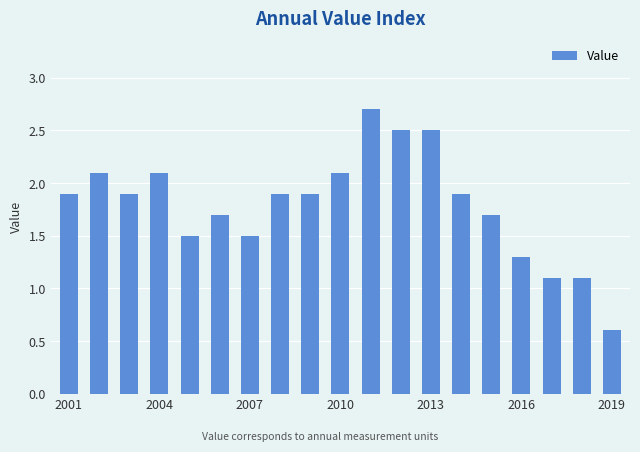

What is the value of the 3rd bar from the left?

1.9